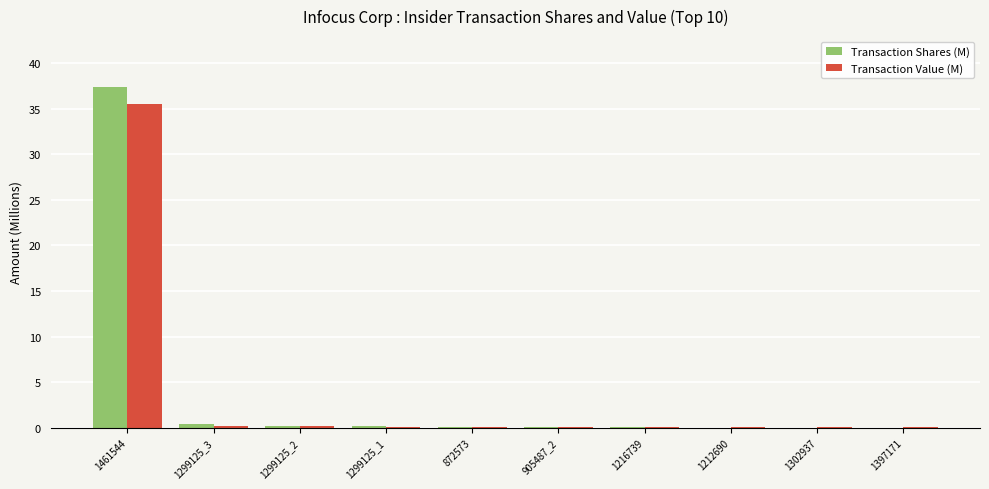

Are the bars horizontal?

No